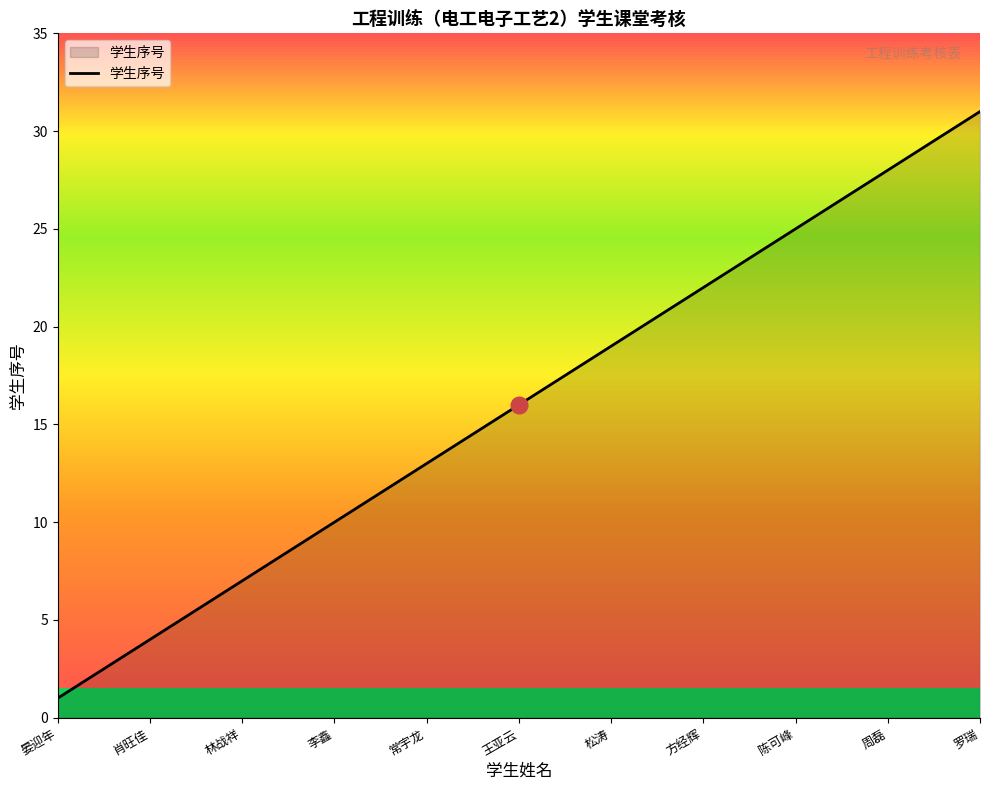

What is the difference between the maximum and minimum values?

30